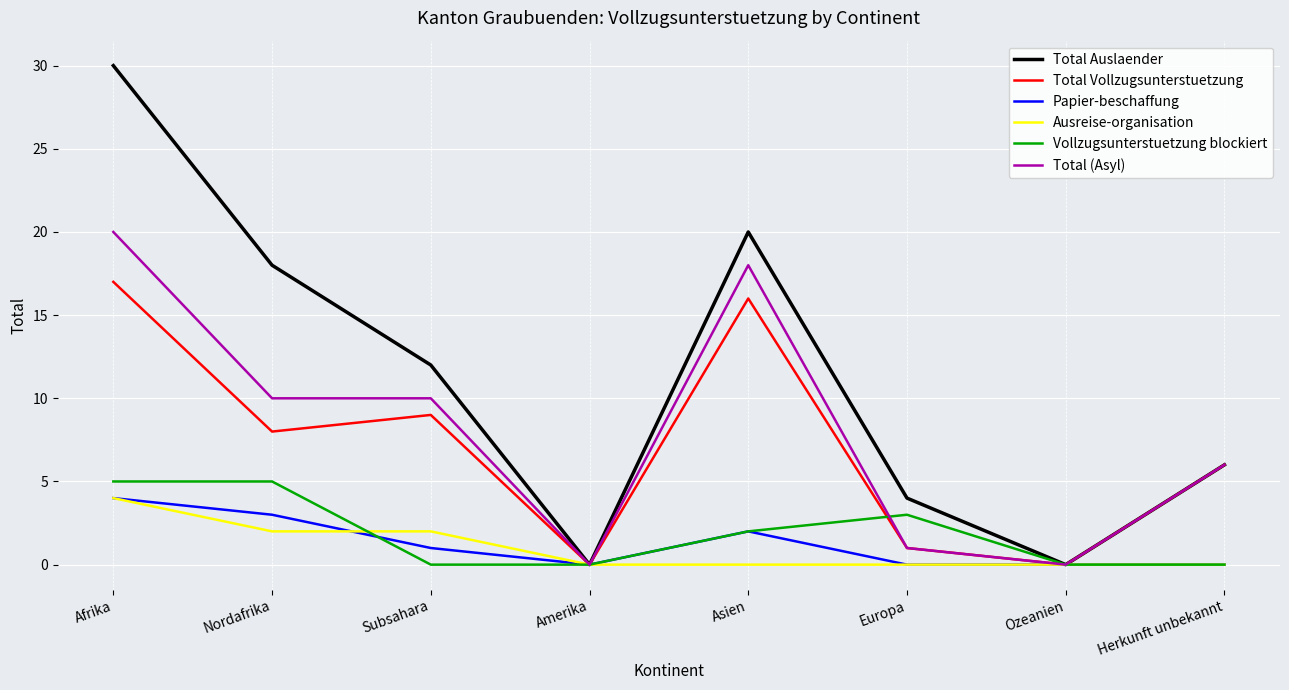

What is the sum of the Total Vollzugsunterstuetzung values at Ozeanien and Subsahara?

9